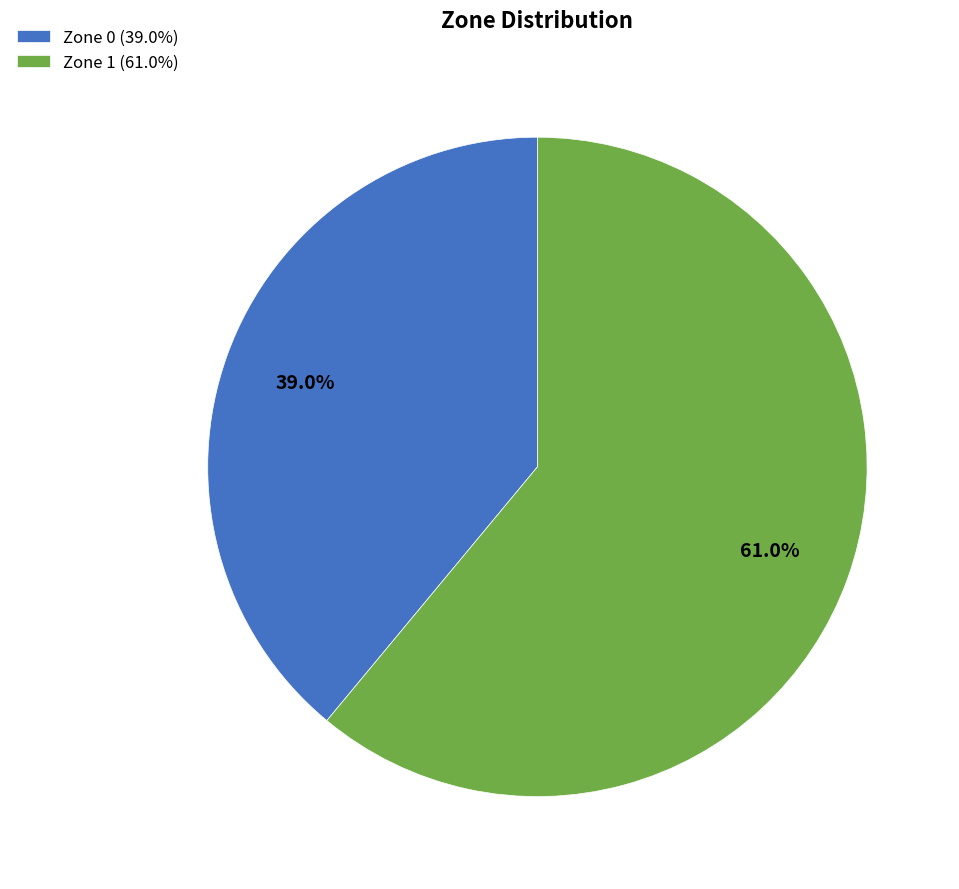

What percentage do Zone 0 and Zone 1 together represent?

100.0%